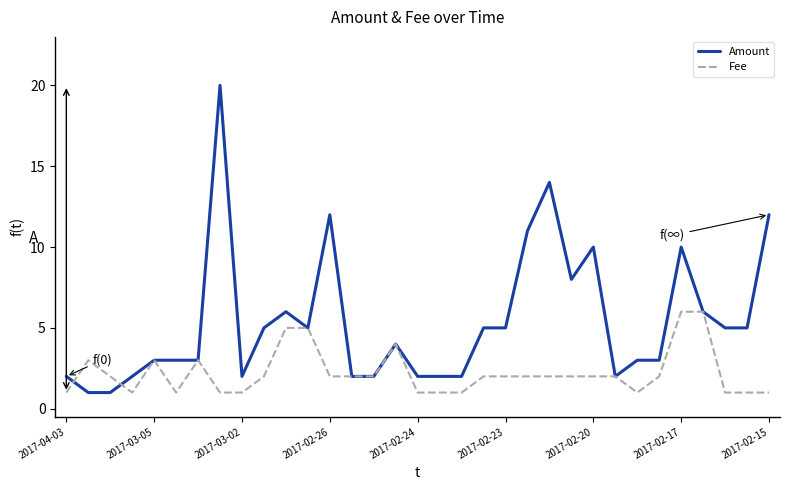

What is the maximum value shown in the chart?

20